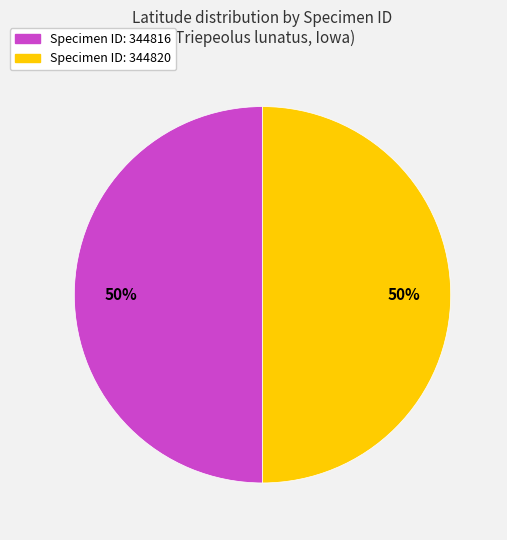

How many slices are in this pie chart?

2